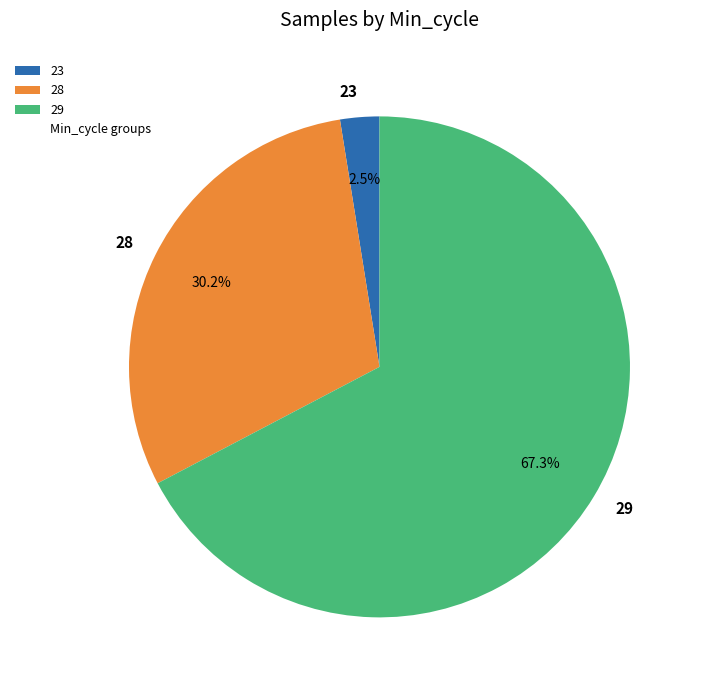

To the nearest percent, what portion does 28 represent?

30%